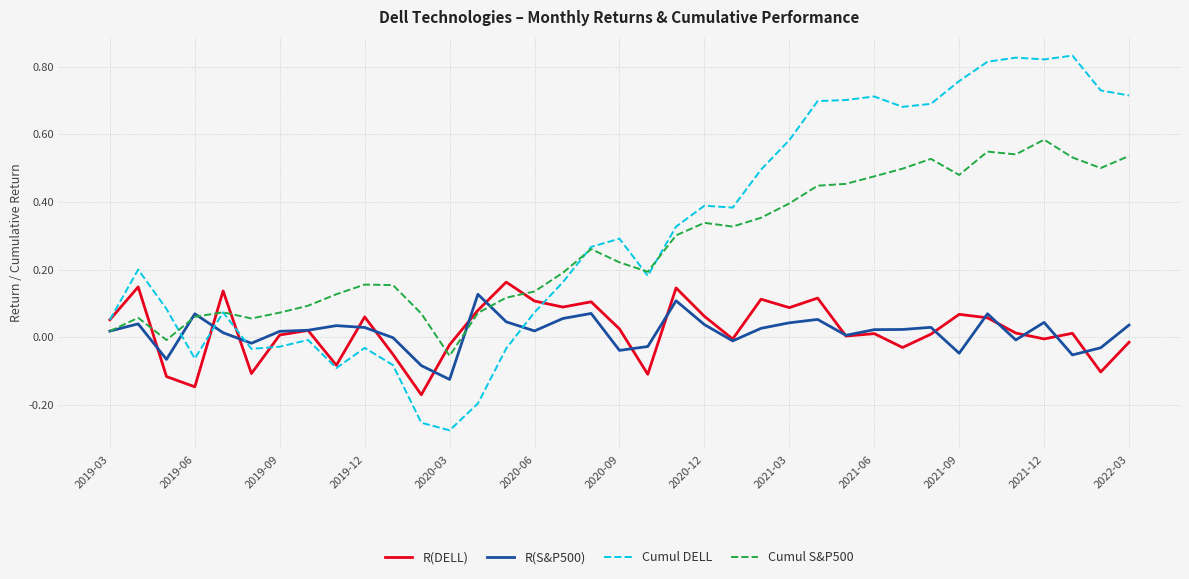

True or false: Cumul S&P500 and R(S&P500) intersect in this chart.

True